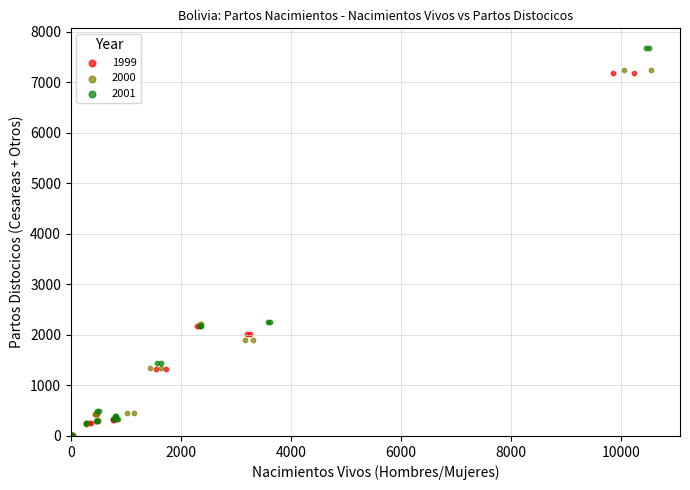

Which series reaches the maximum Y coordinate?

2001